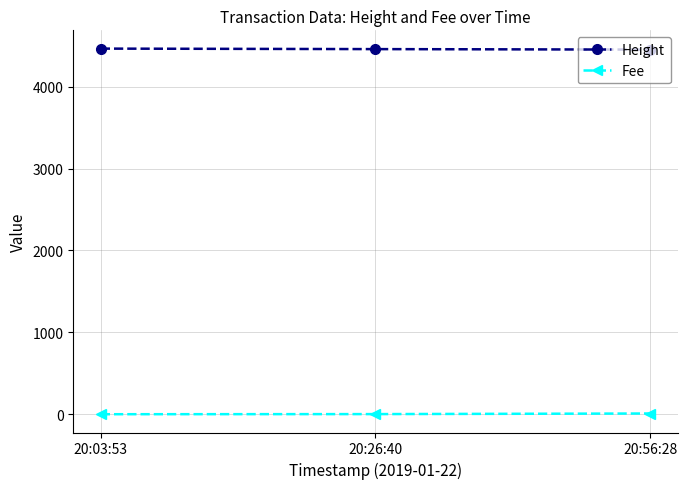

What is the approximate value of Fee at 20:56:28?

8.9